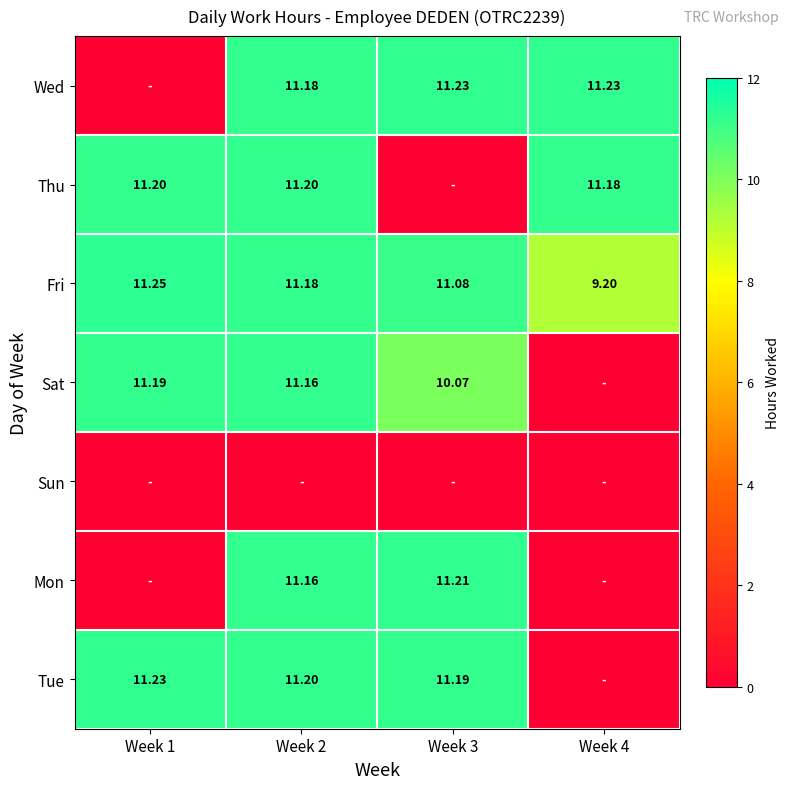

Count the number of categories in the chart.

4